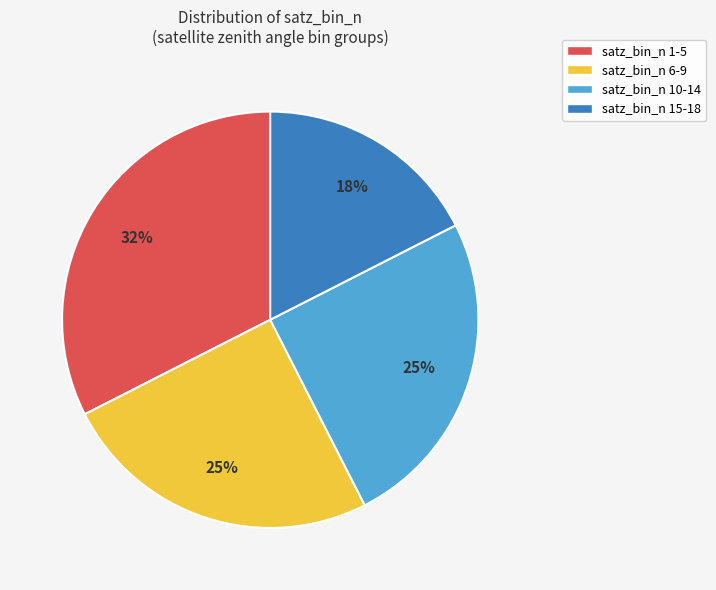

True or false: satz_bin_n 15-18 accounts for 17% of the total.

True